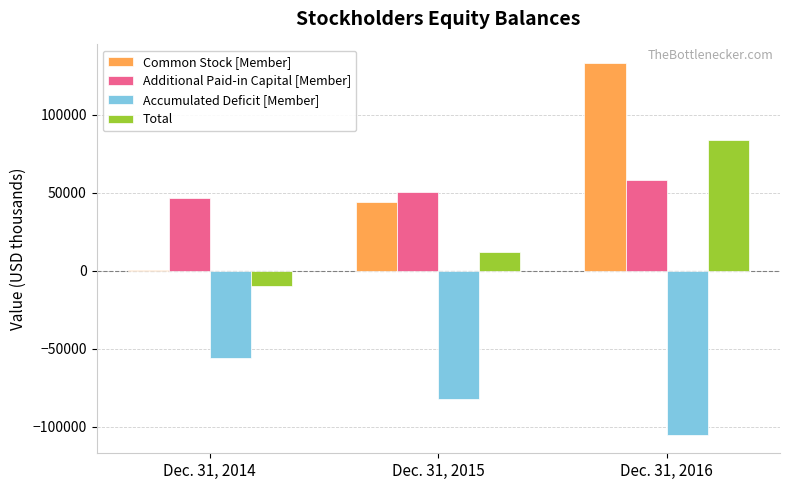

What is the greatest value displayed?

133312